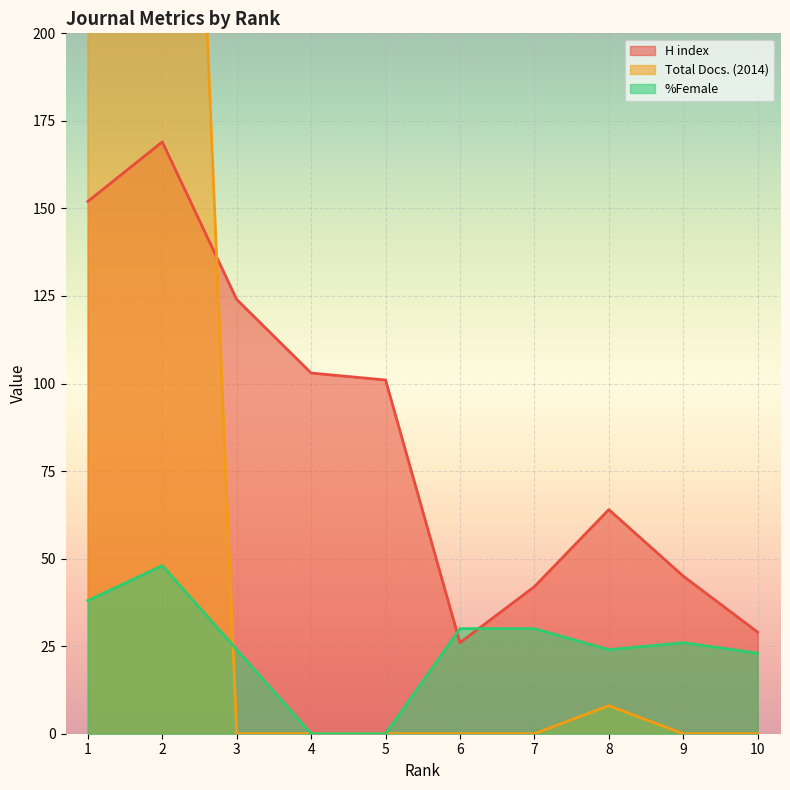

What is the value of the %Female point at the 2nd from the left?

48